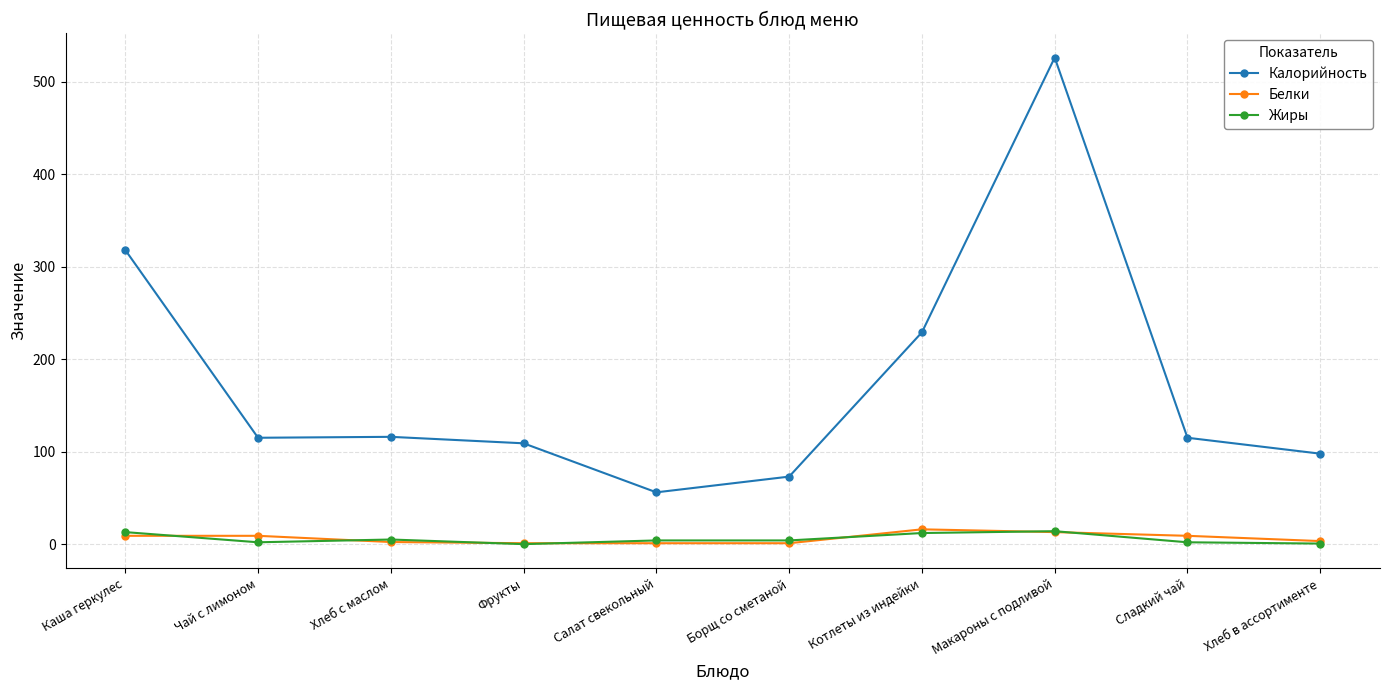

How many data points does each series have?

10